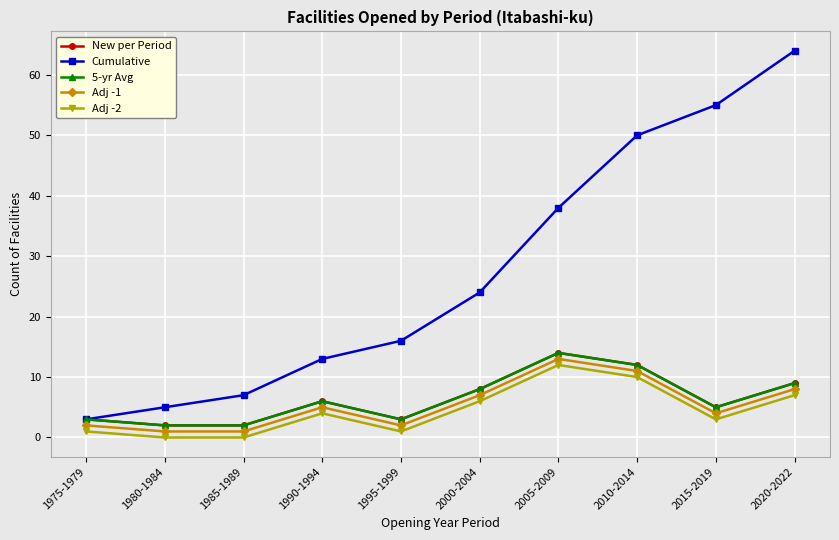

List the series in order of their peak value, lowest first.

Adj -2, Adj -1, New per Period, 5-yr Avg, Cumulative